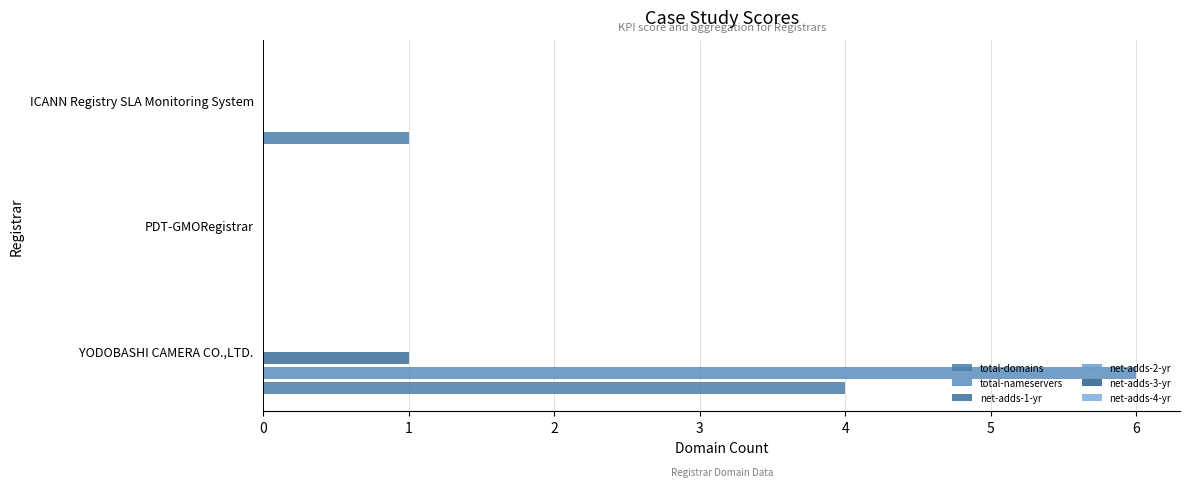

How many values in total-domains are above zero?

2